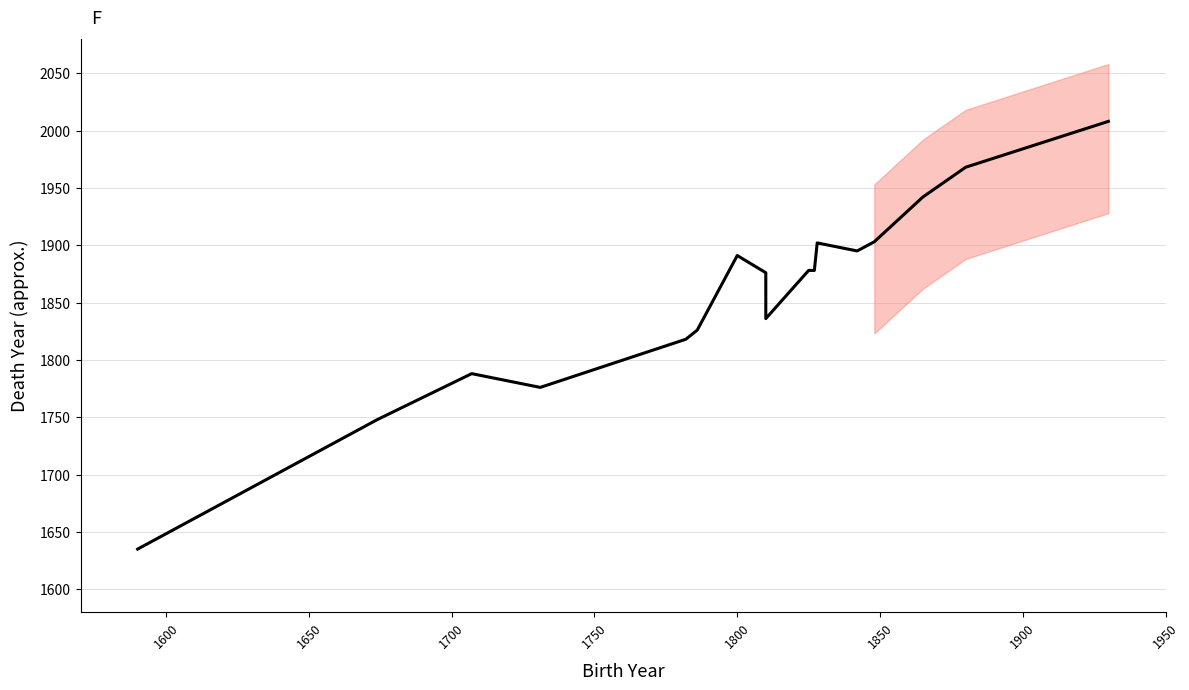

Is this an area chart (filled region under the line)?

No